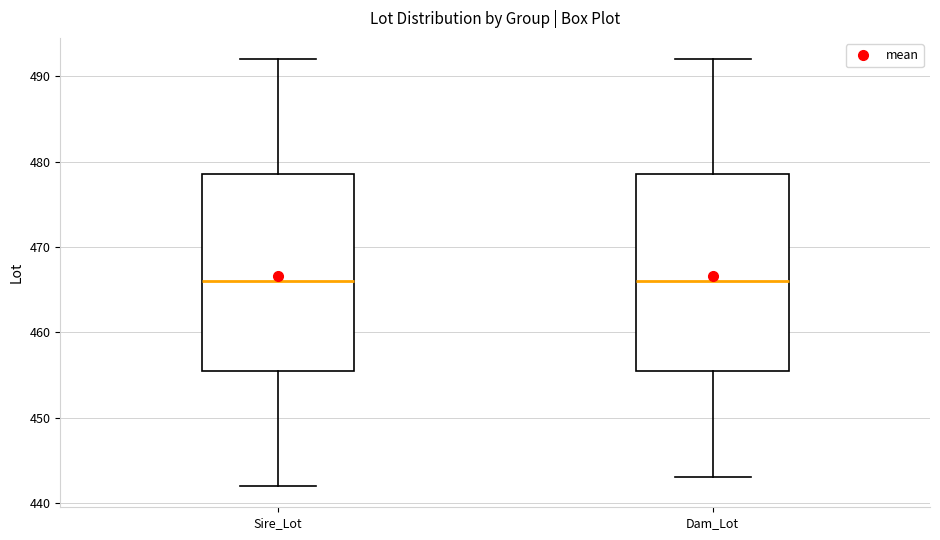

Reading left to right, read every box against the y-axis: the position of its median line, the range the box covers, and the ends of its whiskers. The values are not printed on the chart, so give them approximately, as read against the axis.

Sire_Lot: median 466, box 456 to 479, whiskers 442 to 492
Dam_Lot: median 466, box 456 to 479, whiskers 443 to 492